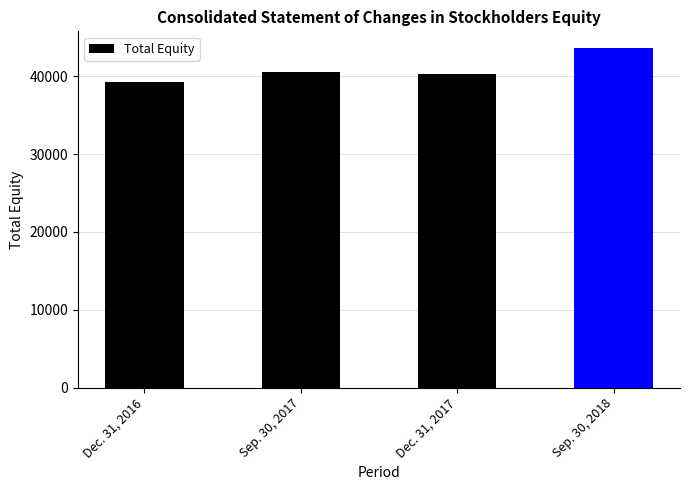

Reading left to right, extract all data points from this chart.

Dec. 31, 2016=39292	Sep. 30, 2017=40550	Dec. 31, 2017=40261	Sep. 30, 2018=43587